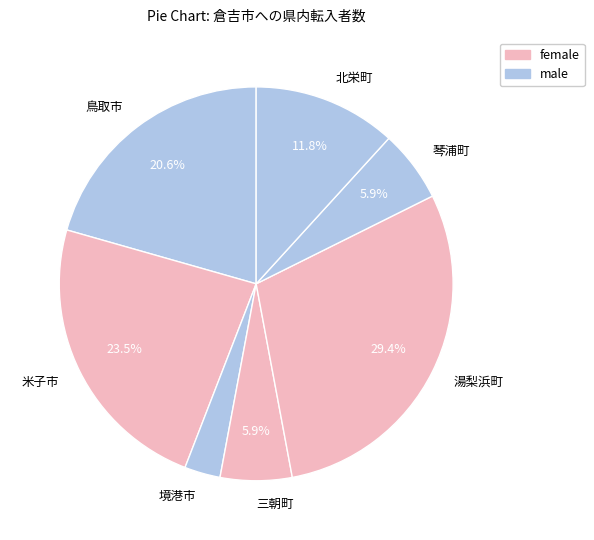

Count the number of slices in the pie.

7